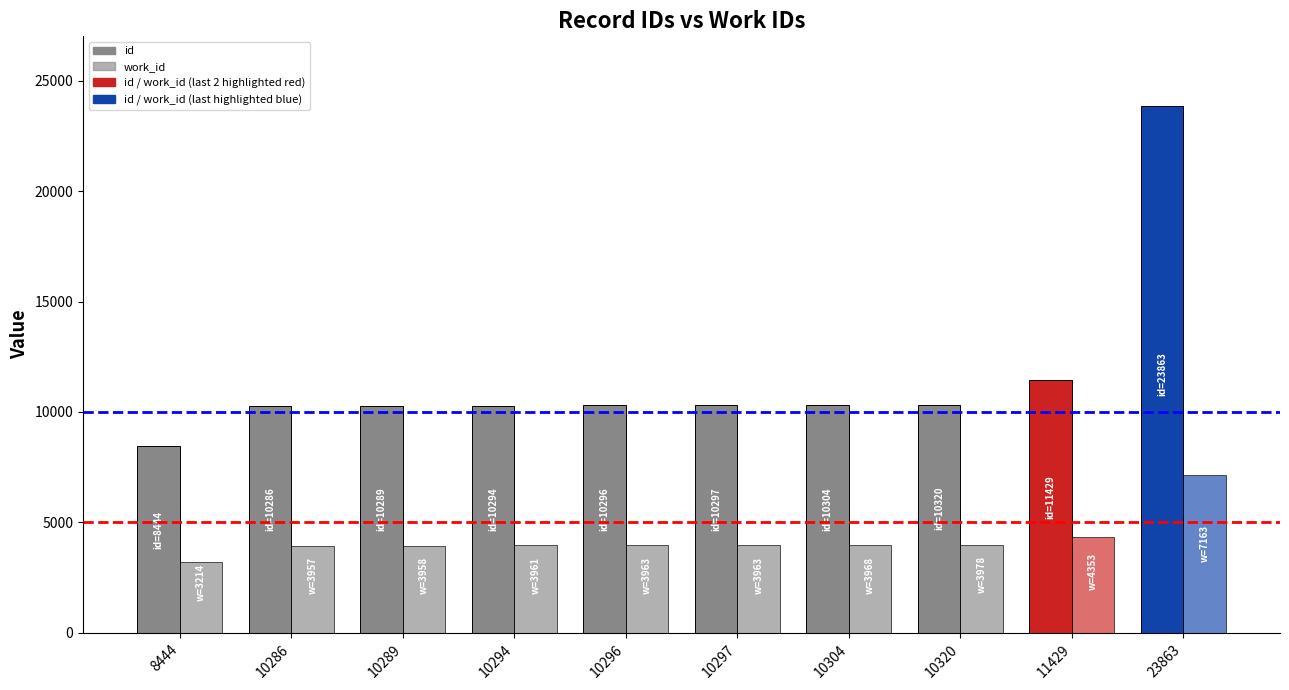

Count the number of categories in the chart.

10